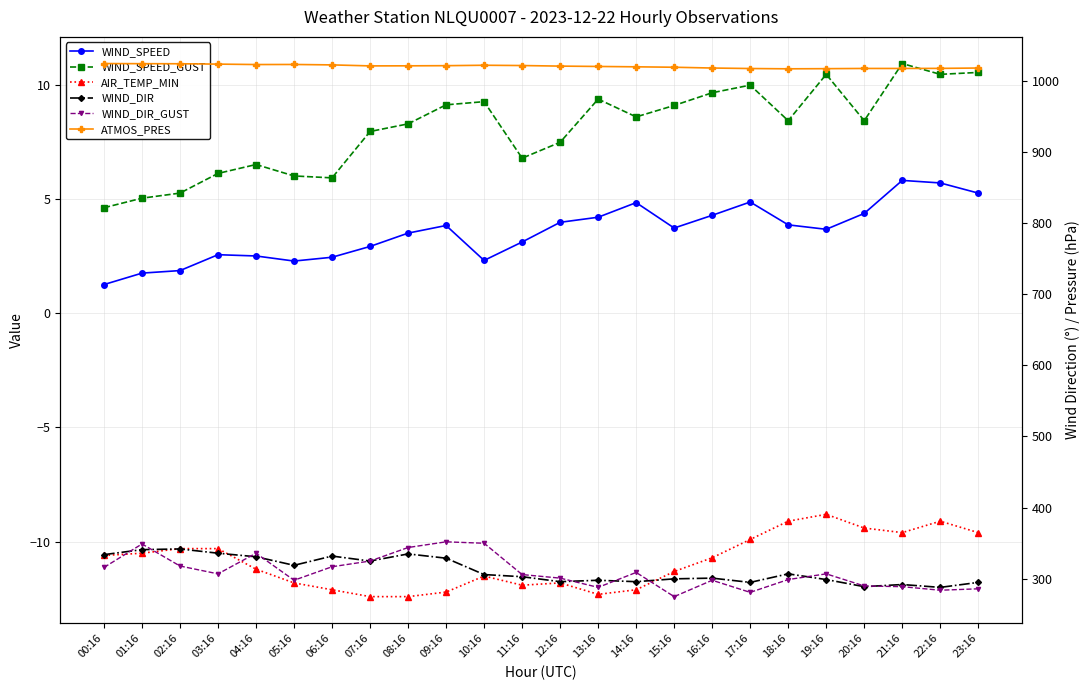

What is the sum of all ATMOS_PRES values?

24480.7